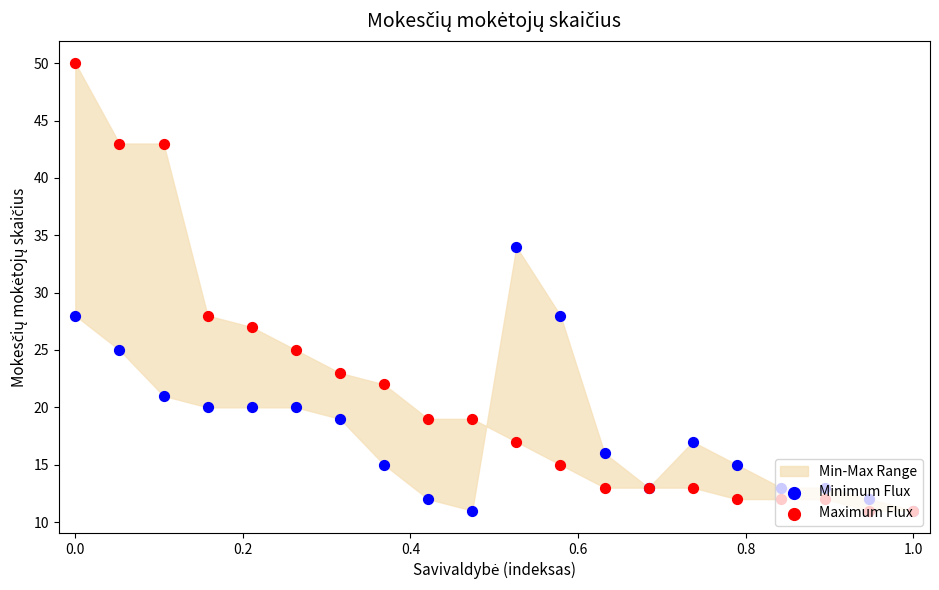

At how many categories does at least one series exceed 13?

15